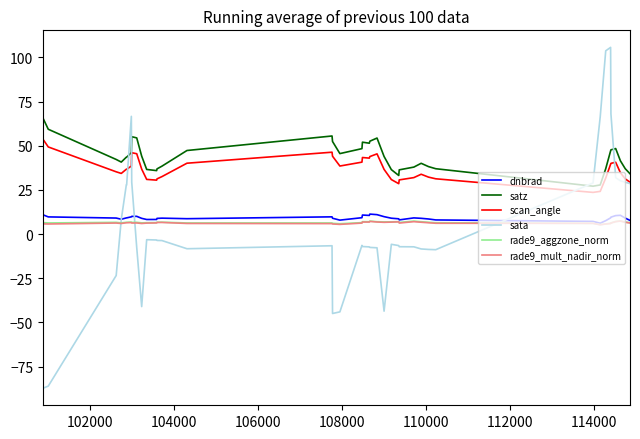

How many values in the sata series are below -6?

21